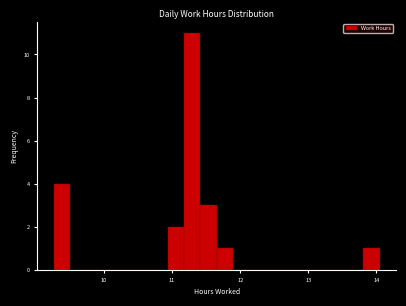

Around what value on the x-axis is the tallest bar? Give the approximate position of its centre, as read against the axis.

11.3